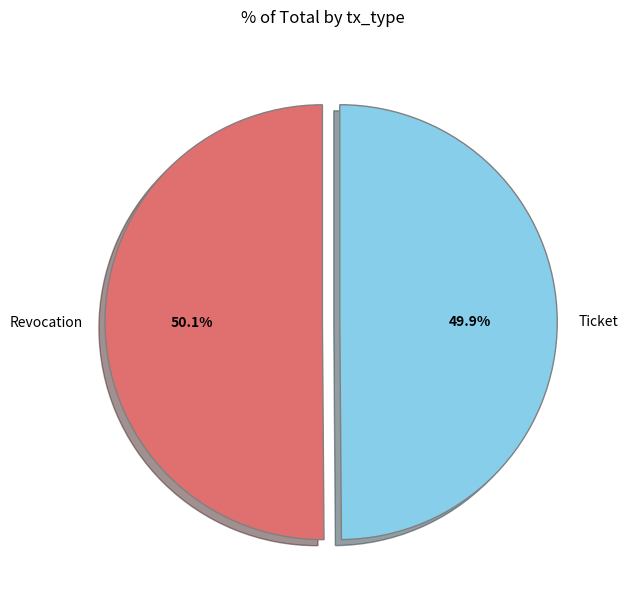

True or false: Ticket accounts for 64% of the total.

False